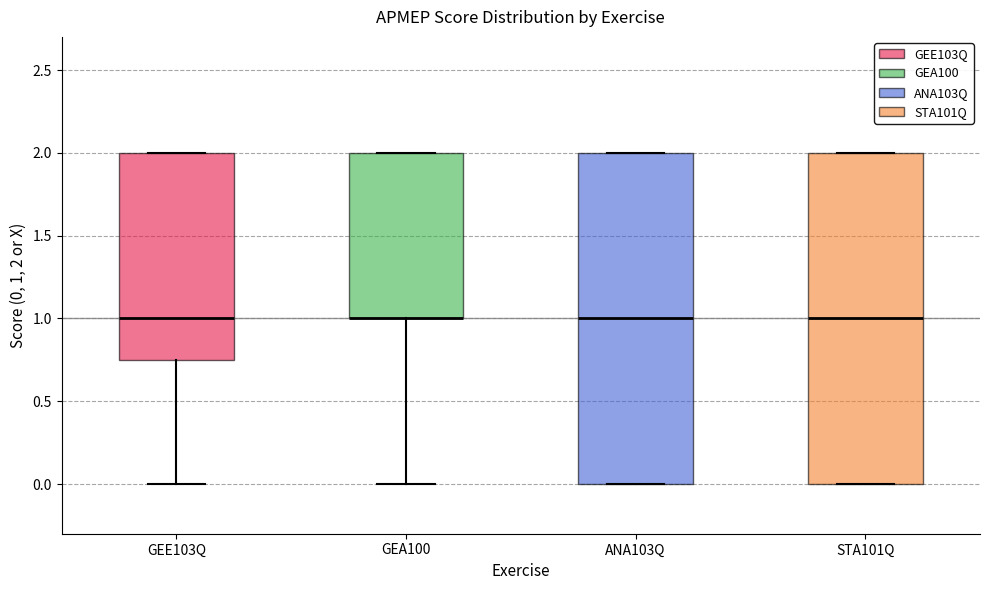

Reading left to right, read every box against the y-axis: the position of its median line, the range the box covers, and the ends of its whiskers. The values are not printed on the chart, so give them approximately, as read against the axis.

GEE103Q: median 1.00, box 0.75 to 2.00, whiskers 0.00 to 2.00
GEA100: median 1.00 (drawn on the box's lower edge), box 1.00 to 2.00, whiskers 0.00 to 2.00
ANA103Q: median 1.00, box 0.00 to 2.00, whiskers 0.00 to 2.00
STA101Q: median 1.00, box 0.00 to 2.00, whiskers 0.00 to 2.00